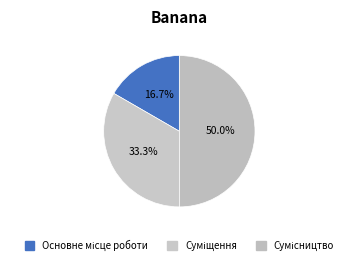

To the nearest percent, what is the difference between the Основне місце роботи and Суміщення slice percentages?

17%